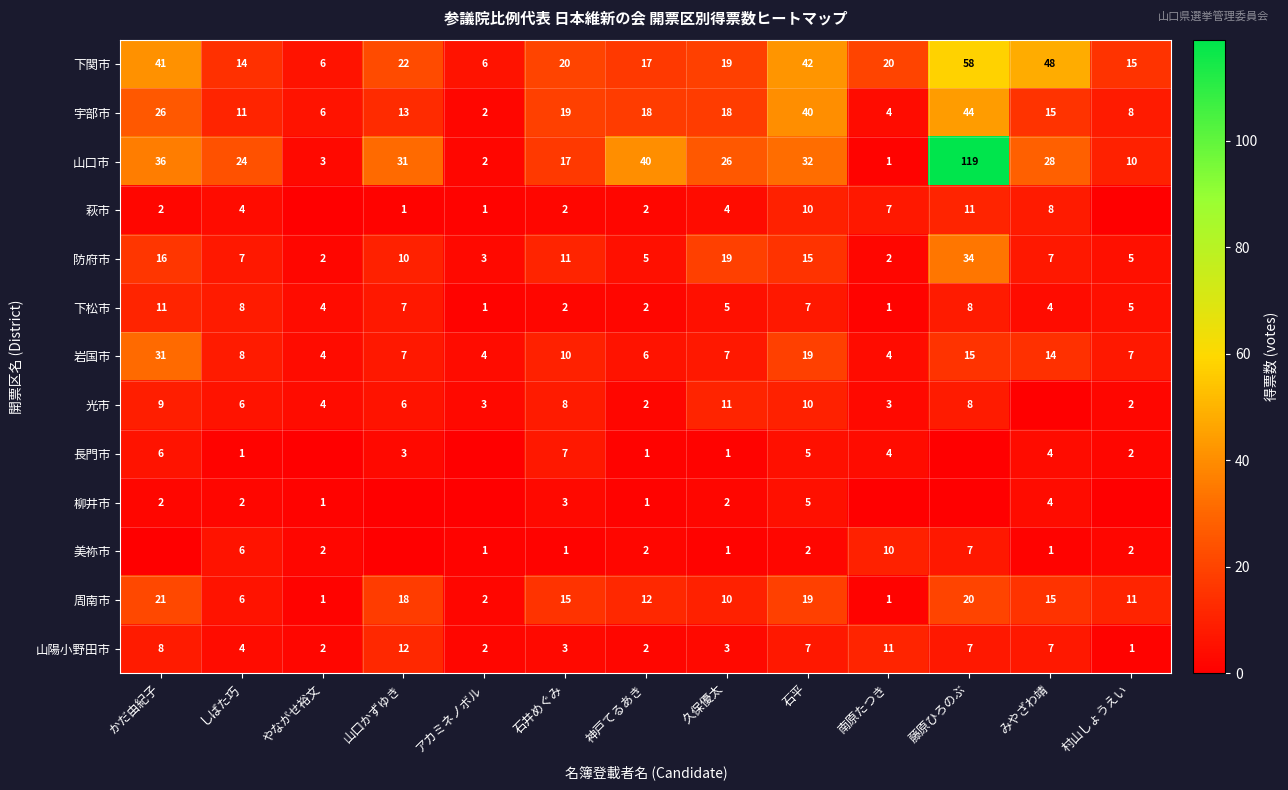

At how many categories does at least one series exceed 26?

6